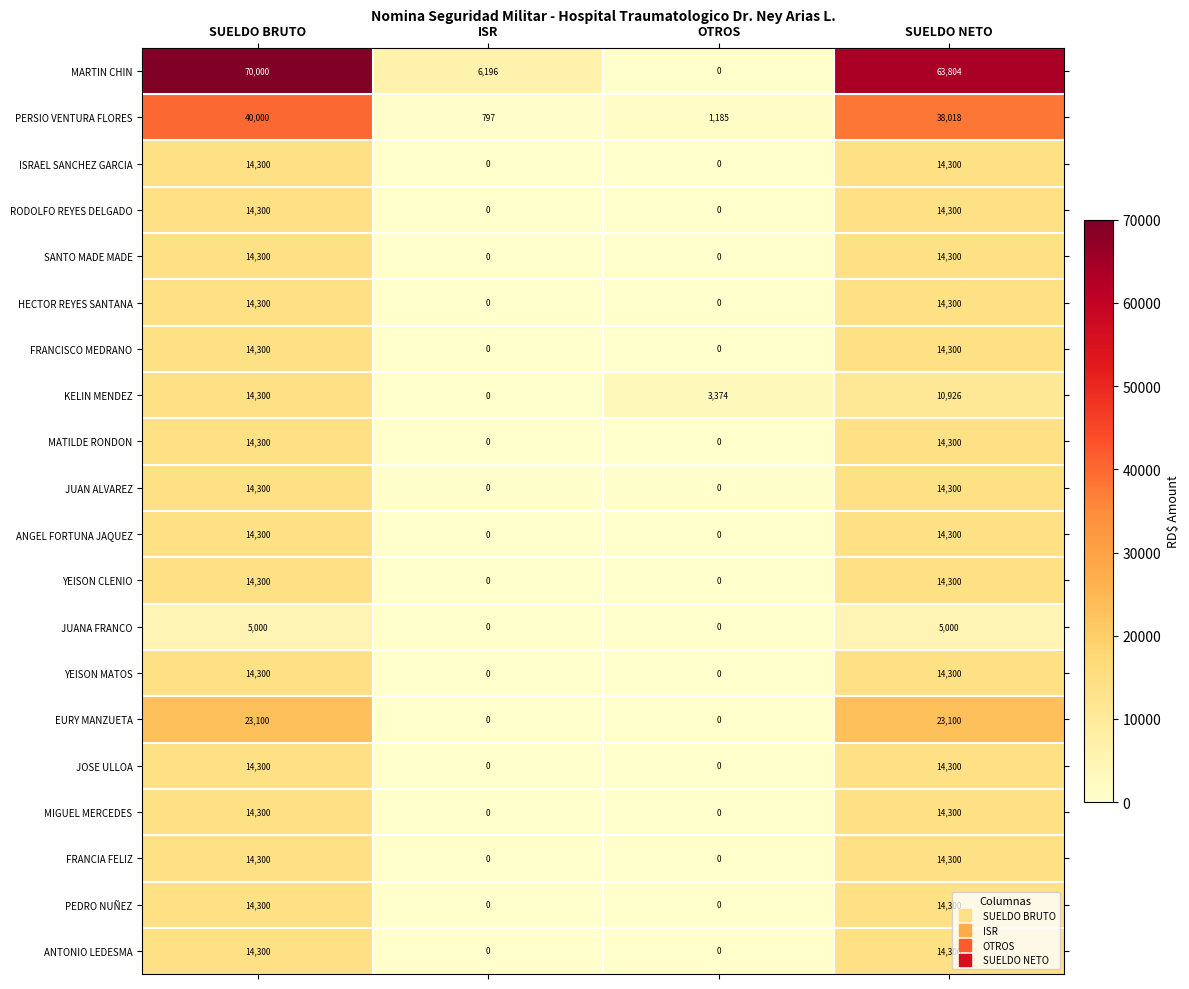

Between SUELDO BRUTO and OTROS, which series saw the biggest shift?

MARTIN CHIN